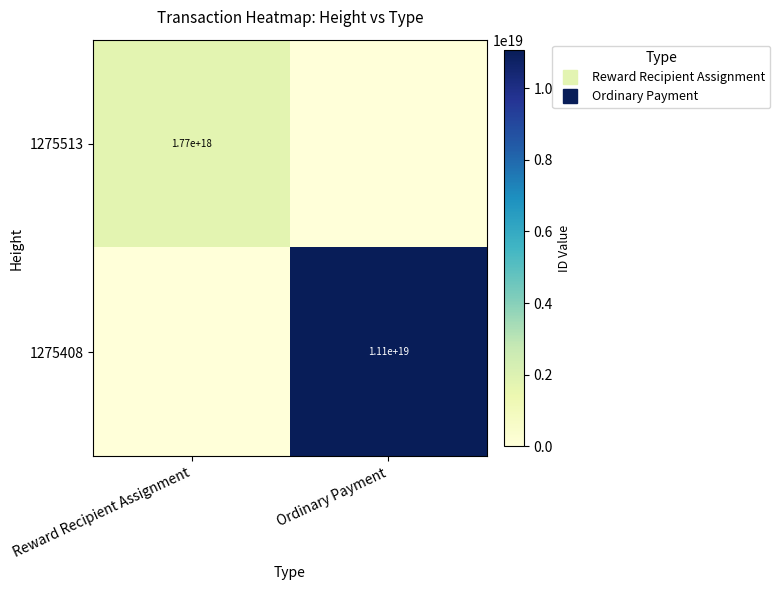

Is the value of 1275513 at Reward Recipient Assignment greater than the value of 1275408 at Reward Recipient Assignment?

Yes